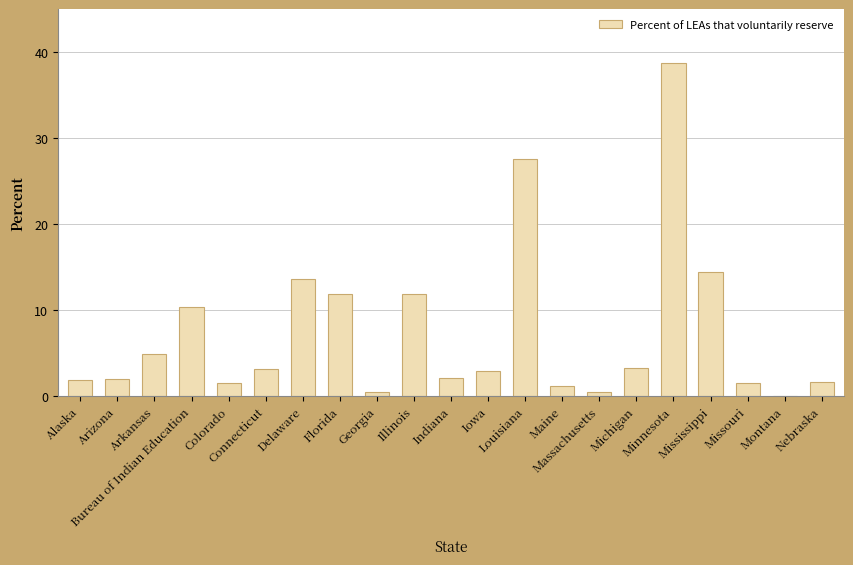

What is the sum of the values at Arkansas and Mississippi?

19.3